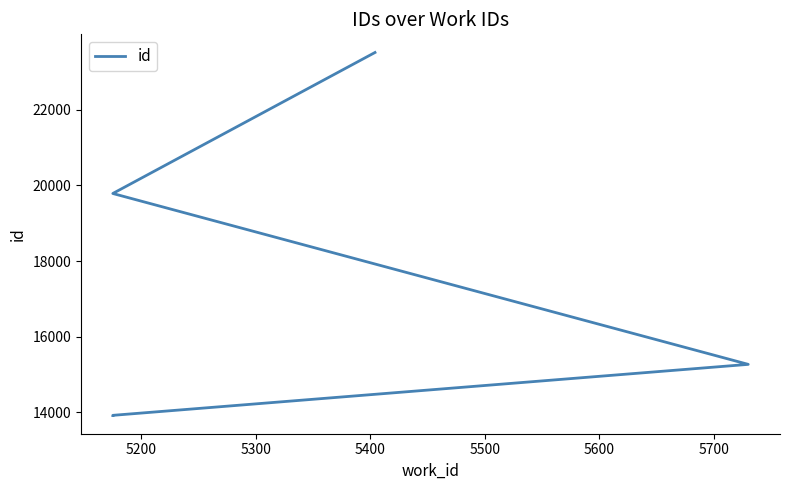

What is the value of the 5th point from the left?

23517